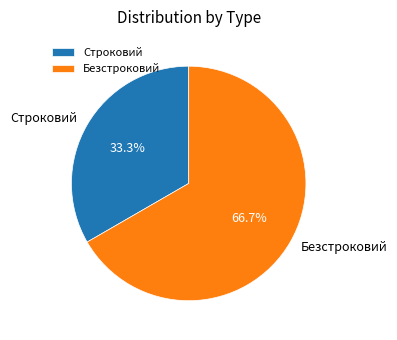

Is the sum of Безстроковий and Строковий greater than half?

Yes